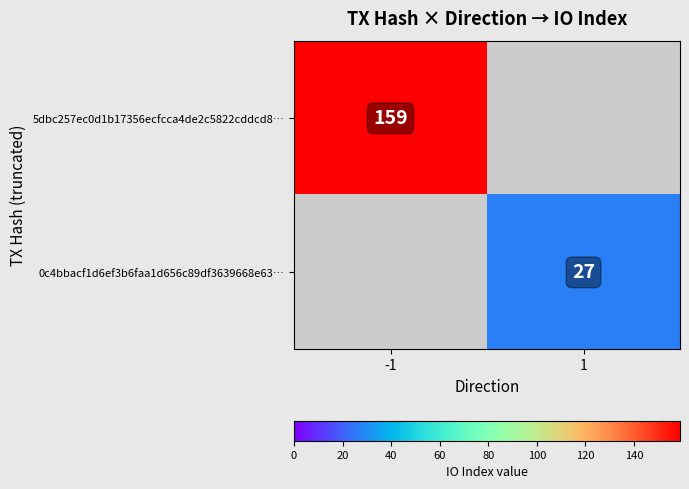

The 5dbc257ec0d1b17356ecfcca4de2c5822cddcd8… series shows 159 at -1. True or false?

True